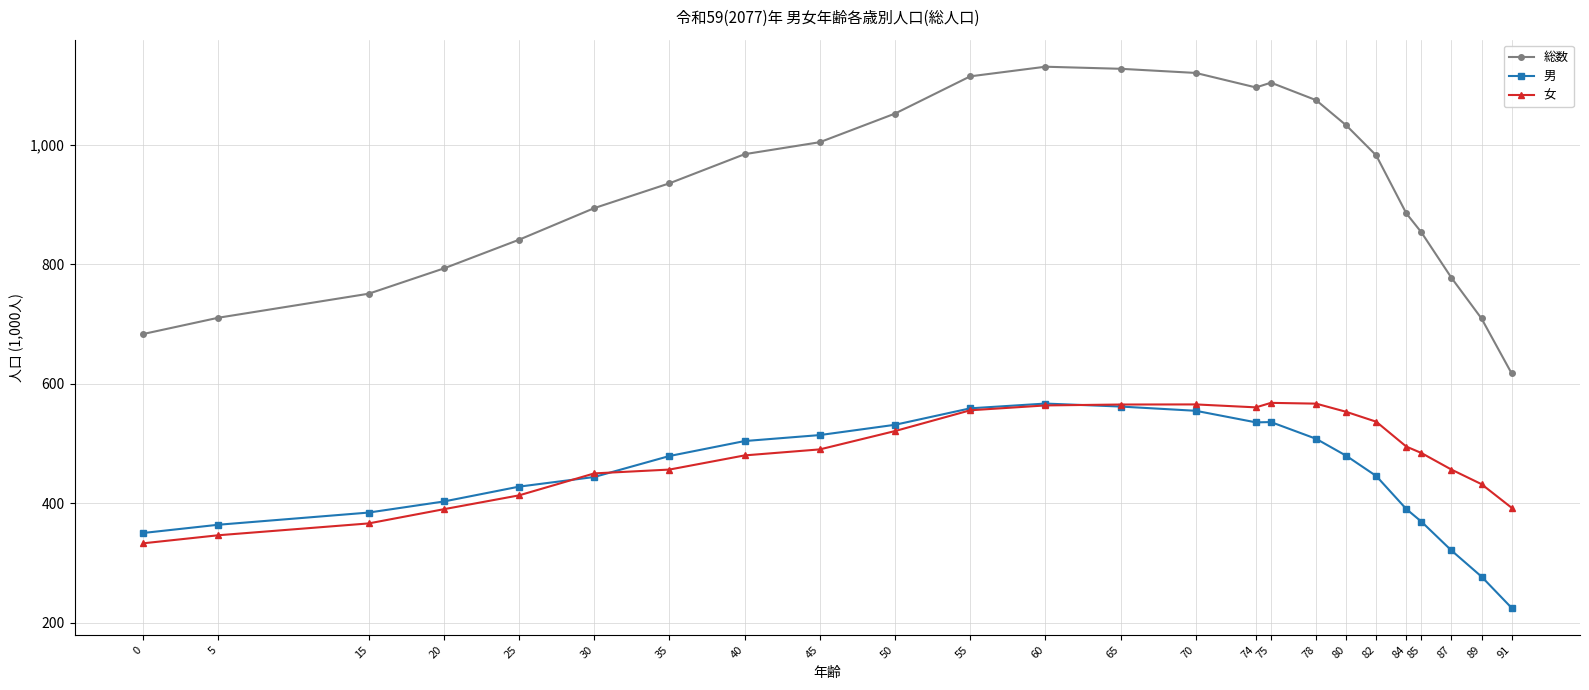

Which series has the widest spread of values?

総数